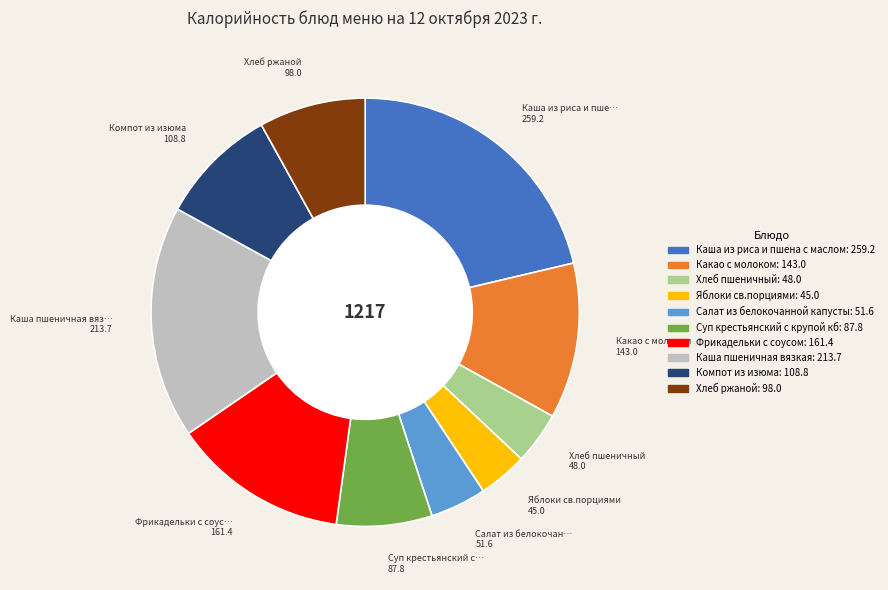

Is there any slice that represents more than half of the pie?

No